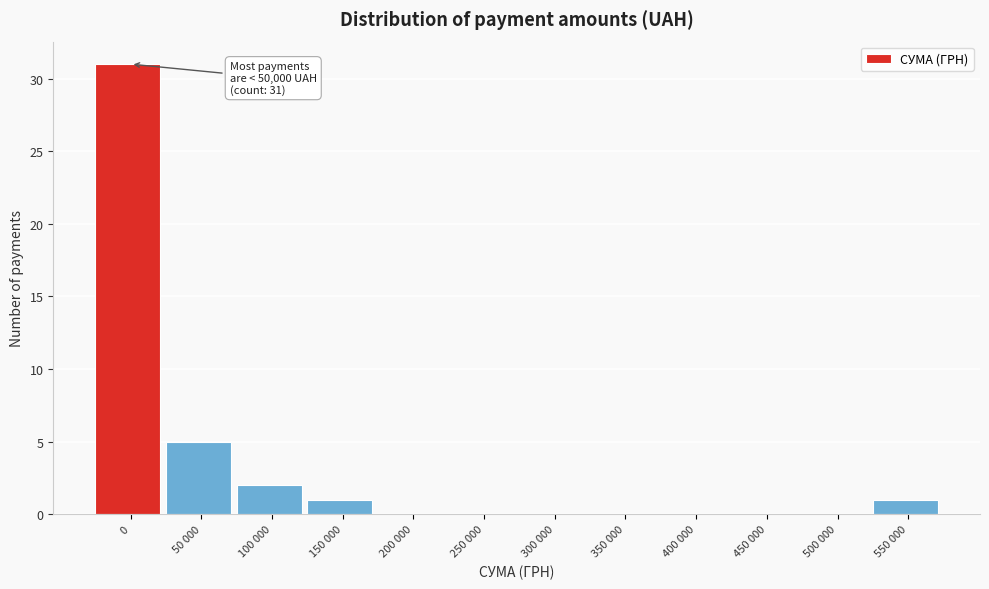

Reading left to right, extract all data points from this chart.

0=31	50 000=5	100 000=2	150 000=1	200 000=0	250 000=0	300 000=0	350 000=0	400 000=0	450 000=0	500 000=0	550 000=1